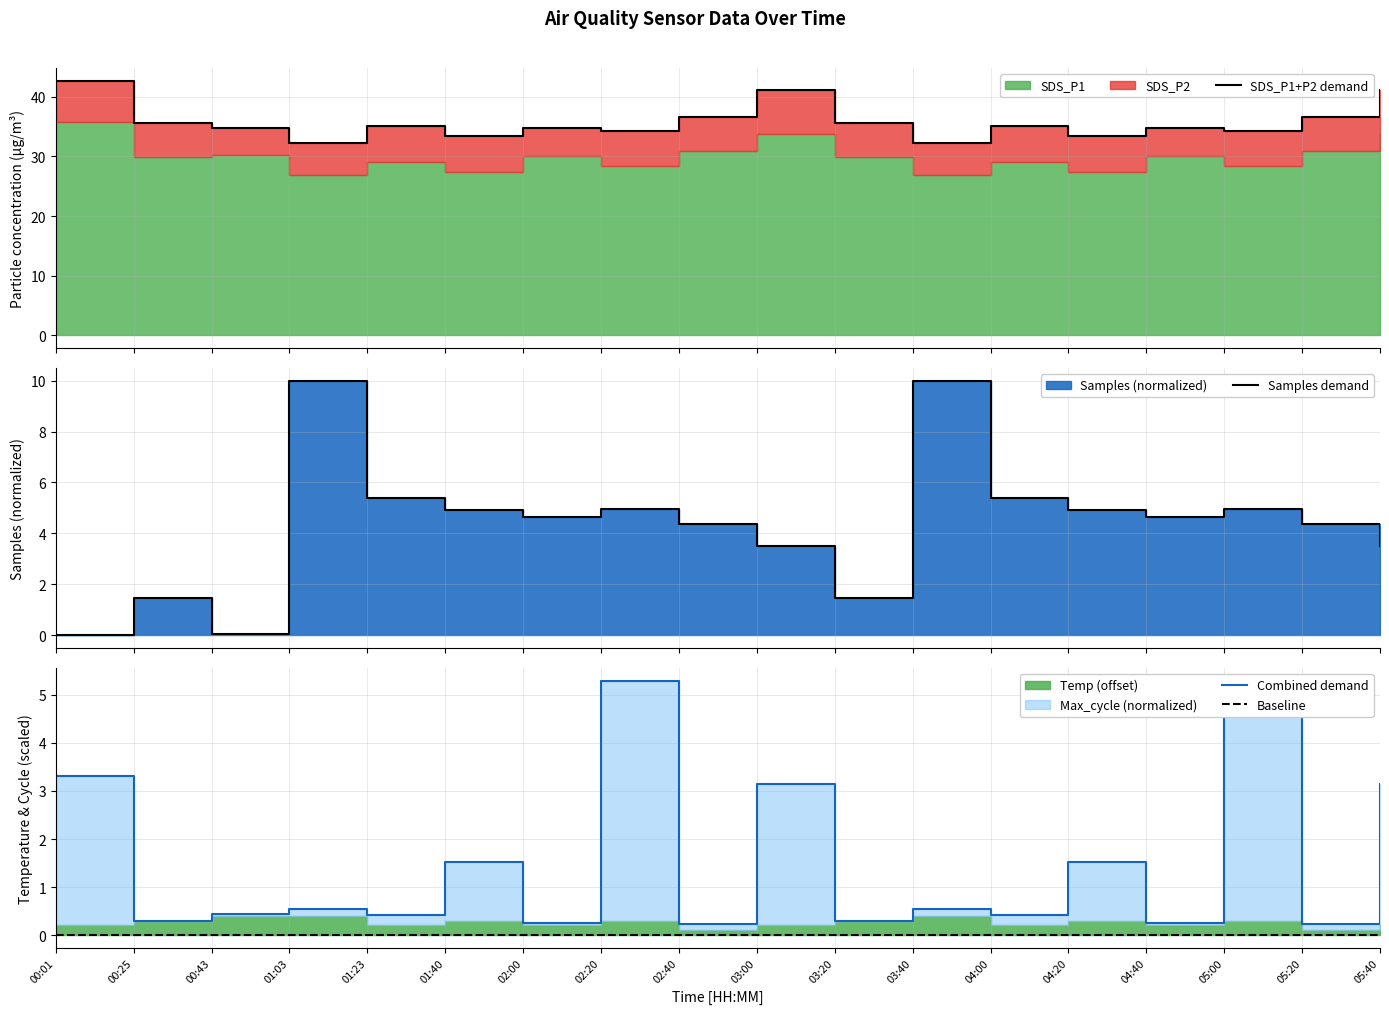

Reading right to left, transcribe all the data shown in this chart.

SDS_P1+P2 demand: 41.2	36.7	34.2	34.8	33.4	35.1	32.2	35.7	41.2	36.7	34.2	34.8	33.4	35.1	32.2	34.8	35.7	42.7
Samples demand: 3.5	4.4	5.0	4.7	4.9	5.4	10.0	1.5	3.5	4.4	5.0	4.7	4.9	5.4	10.0	0.0	1.5	0.0
Combined demand: 3.2	0.2	5.3	0.2	1.5	0.4	0.5	0.3	3.2	0.2	5.3	0.2	1.5	0.4	0.5	0.4	0.3	3.3
Baseline: 0.0	0.0	0.0	0.0	0.0	0.0	0.0	0.0	0.0	0.0	0.0	0.0	0.0	0.0	0.0	0.0	0.0	0.0